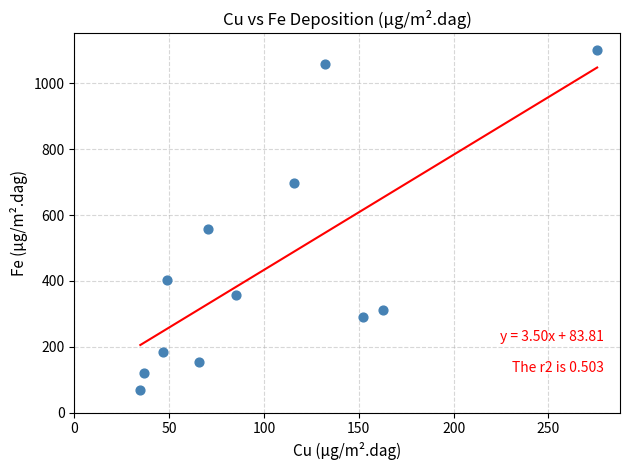

What is the range of Y values (max minus min)?

1031.4